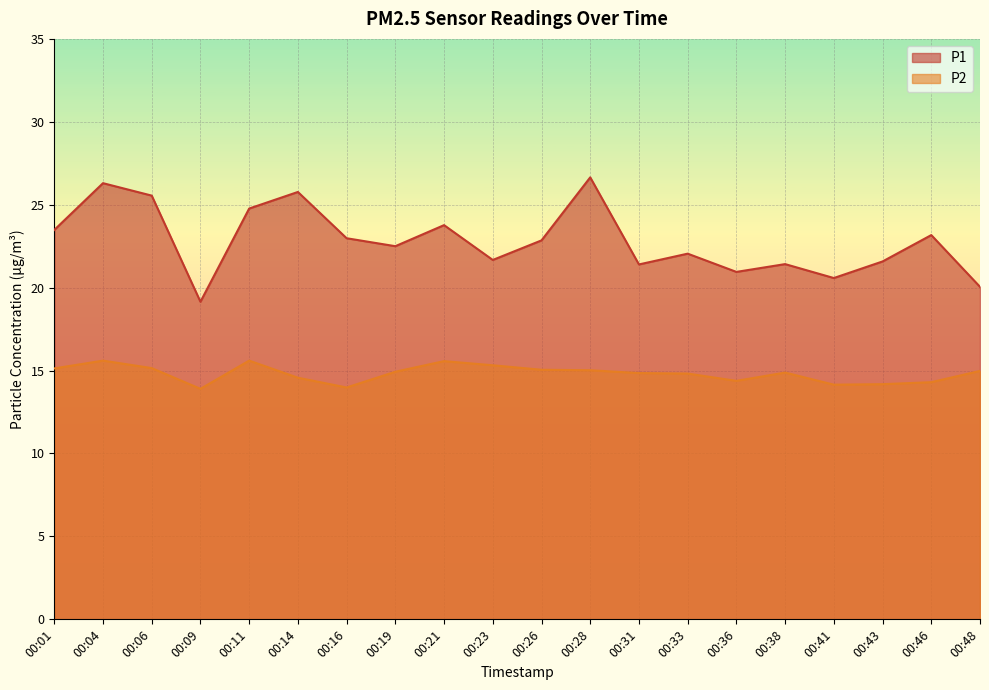

True or false: P2 has more than 1 interior local peaks.

True